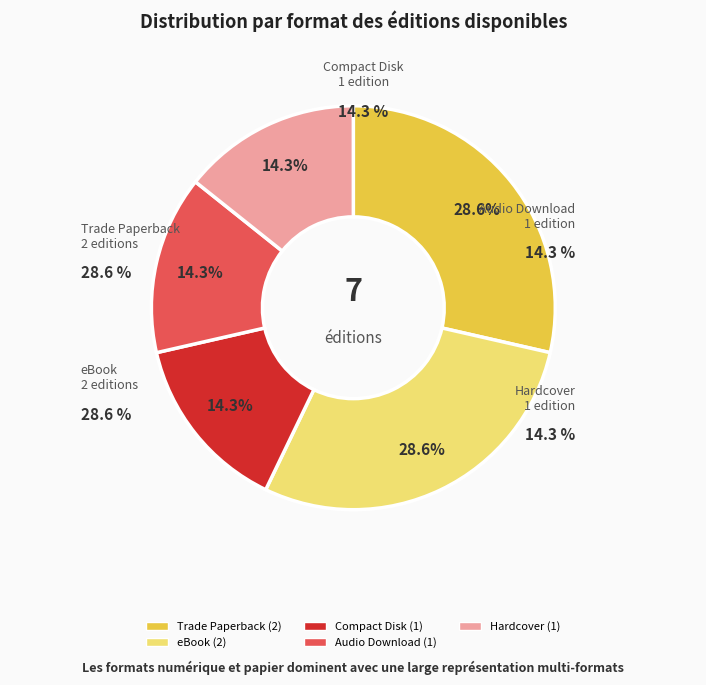

Which category has the biggest portion of the pie?

Trade Paperback